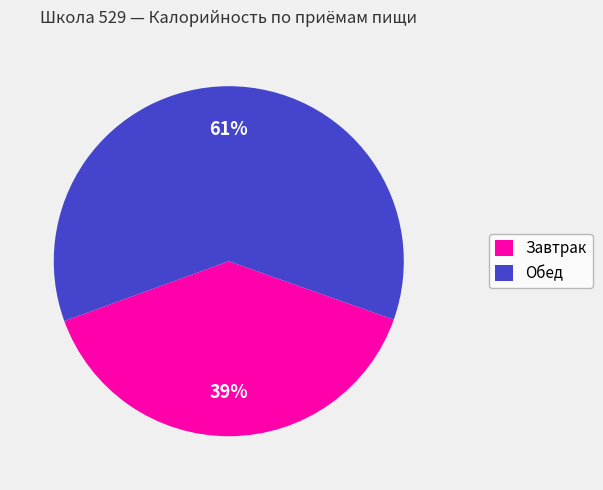

How many slices are in this pie chart?

2